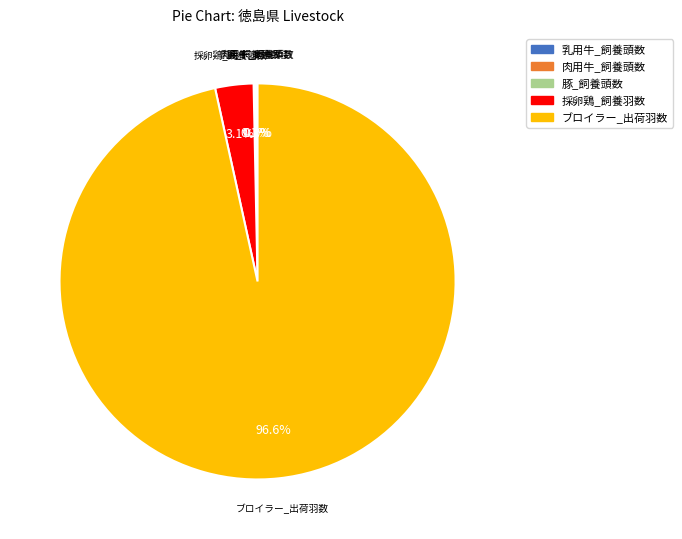

Does ブロイラー_出荷羽数 account for over 50% of the chart?

Yes